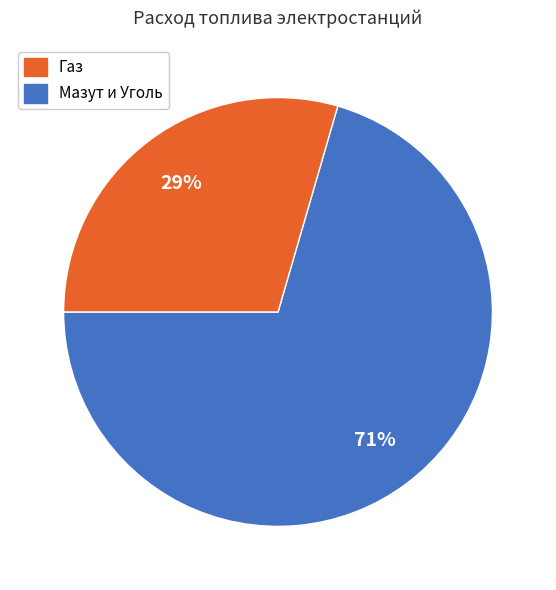

Is there a majority slice in this chart?

Yes